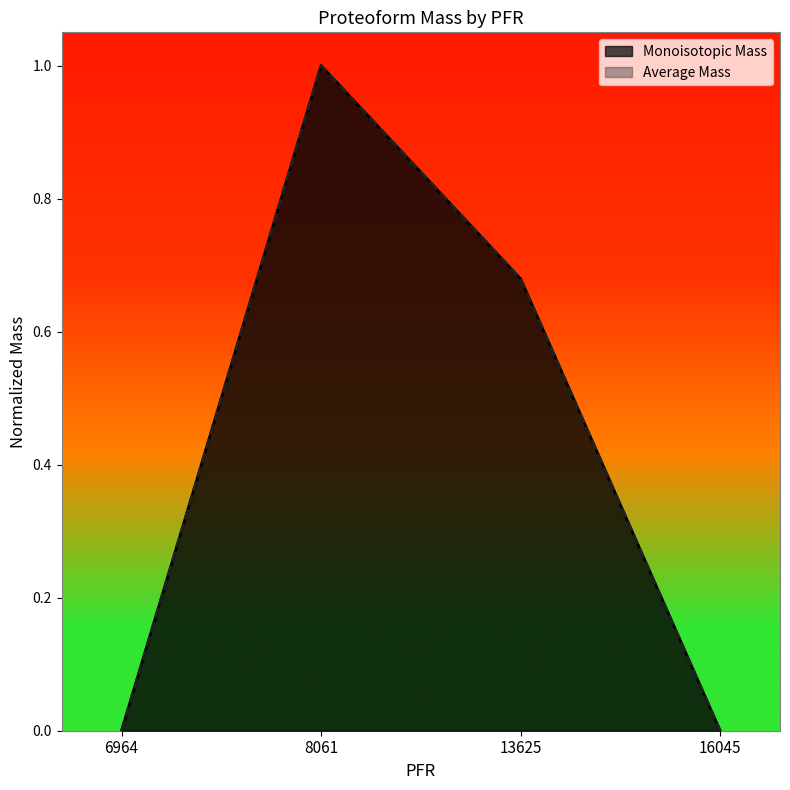

Rank the series by their average value, from lowest to highest.

Monoisotopic Mass, Average Mass